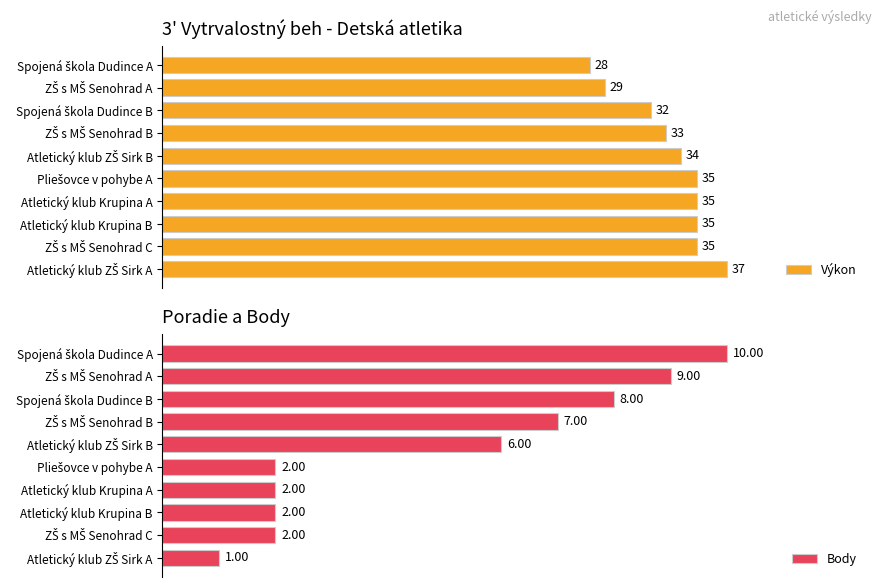

What is the value of the Výkon bar at the 3rd from the left?

32